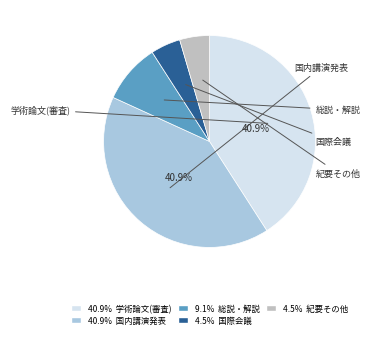

Is there a majority slice in this chart?

No